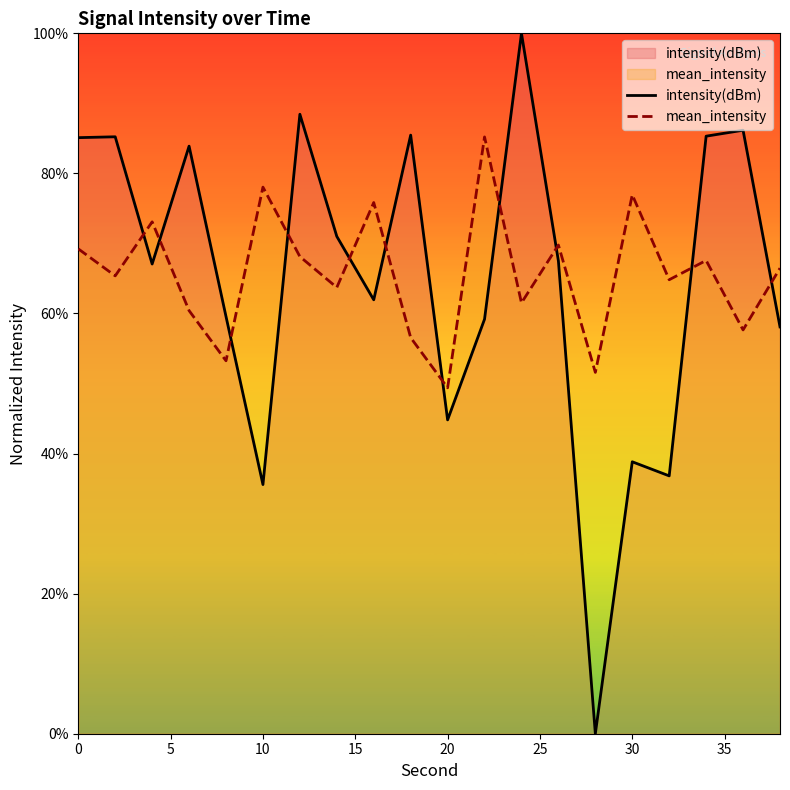

How many intersections are there between intensity(dBm) and mean_intensity?

11